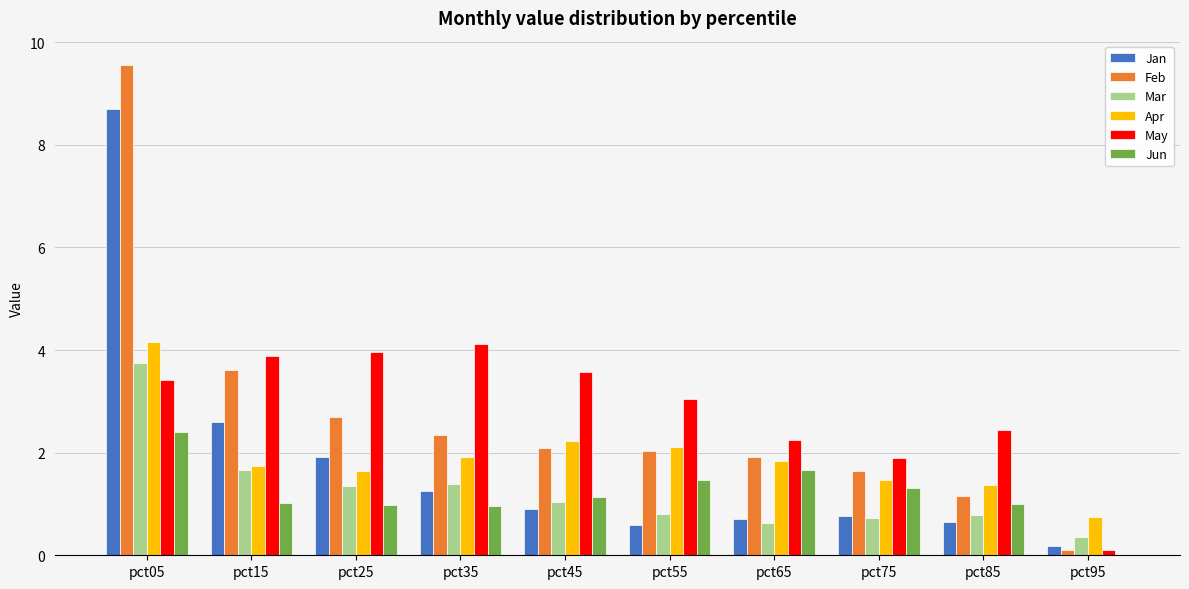

Which series has the largest total across all categories?

May